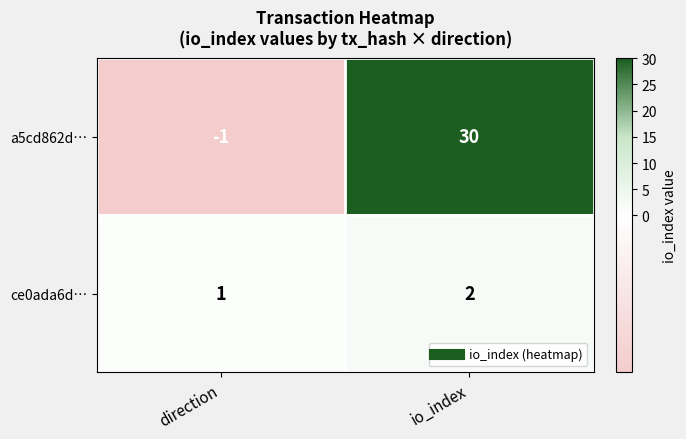

How many categories are shown in the chart?

2